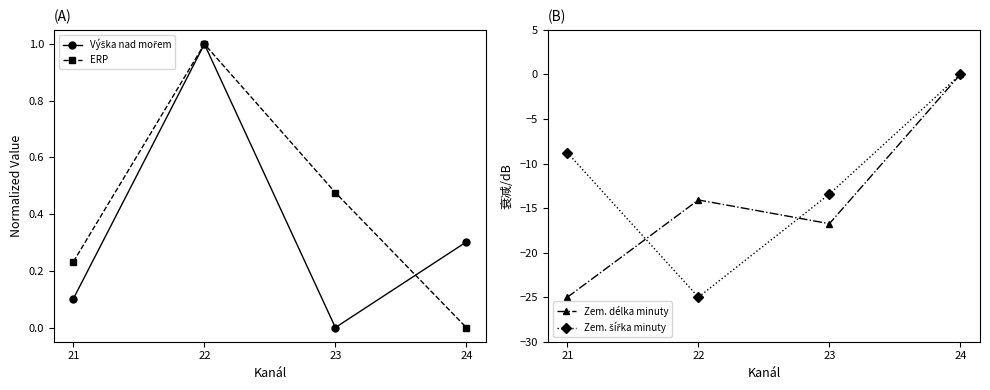

What is the average value of the Zem. délka minuty series?

-14.0